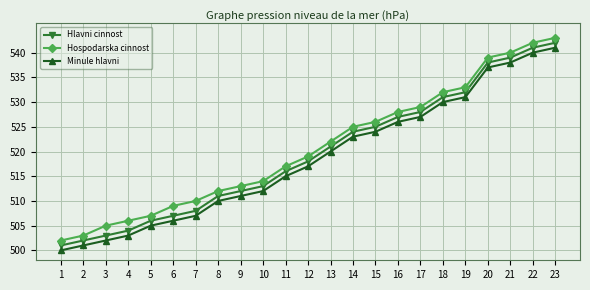

Reading left to right, what are all the values shown in this chart?

Hlavni cinnost: 501	502	503	504	506	507	508	511	512	513	516	518	521	524	525	527	528	531	532	538	539	541	542
Hospodarska cinnost: 502	503	505	506	507	509	510	512	513	514	517	519	522	525	526	528	529	532	533	539	540	542	543
Minule hlavni: 500	501	502	503	505	506	507	510	511	512	515	517	520	523	524	526	527	530	531	537	538	540	541